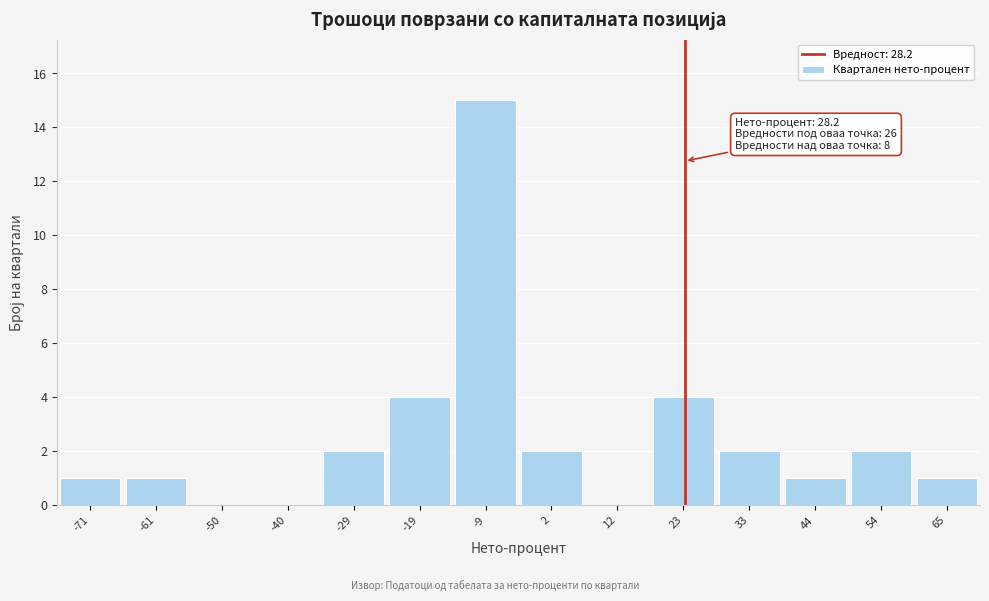

Reading left to right, list all the values displayed in this chart.

-71=1	-61=1	-50=0	-40=0	-29=2	-19=4	-9=15	2=2	12=0	23=4	33=2	44=1	54=2	65=1